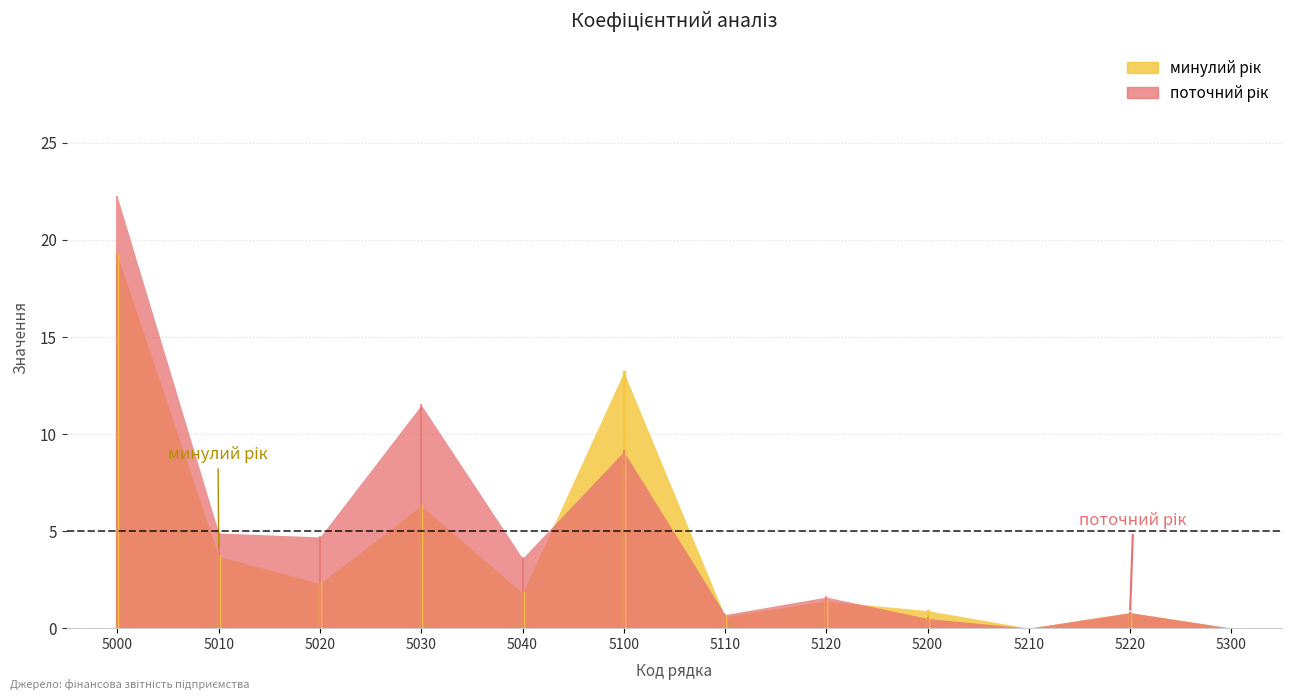

Which label corresponds to the largest value in the chart?

5000